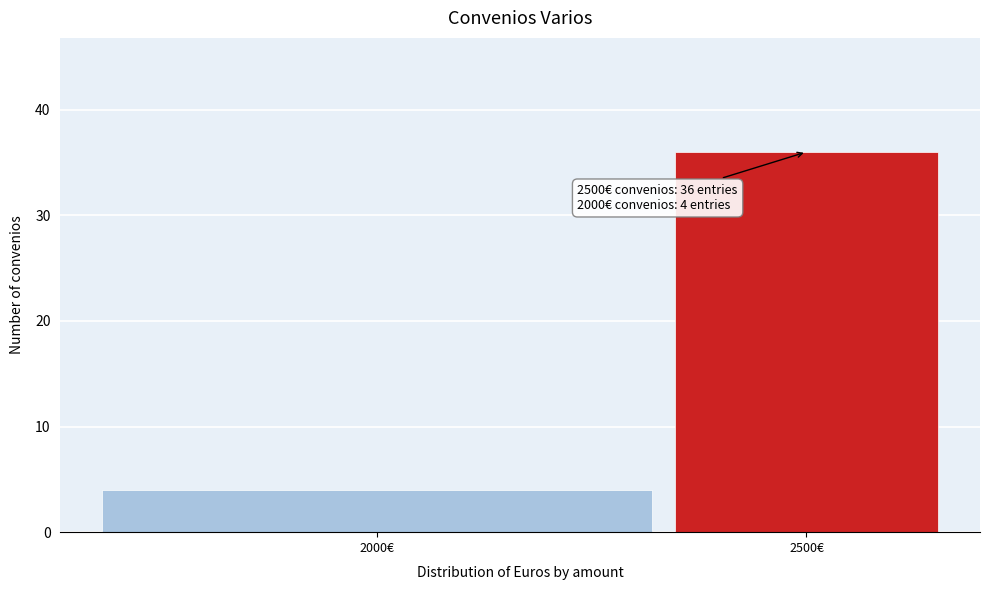

Reading right to left, what are all the values shown in this chart?

2500€=36	2000€=4